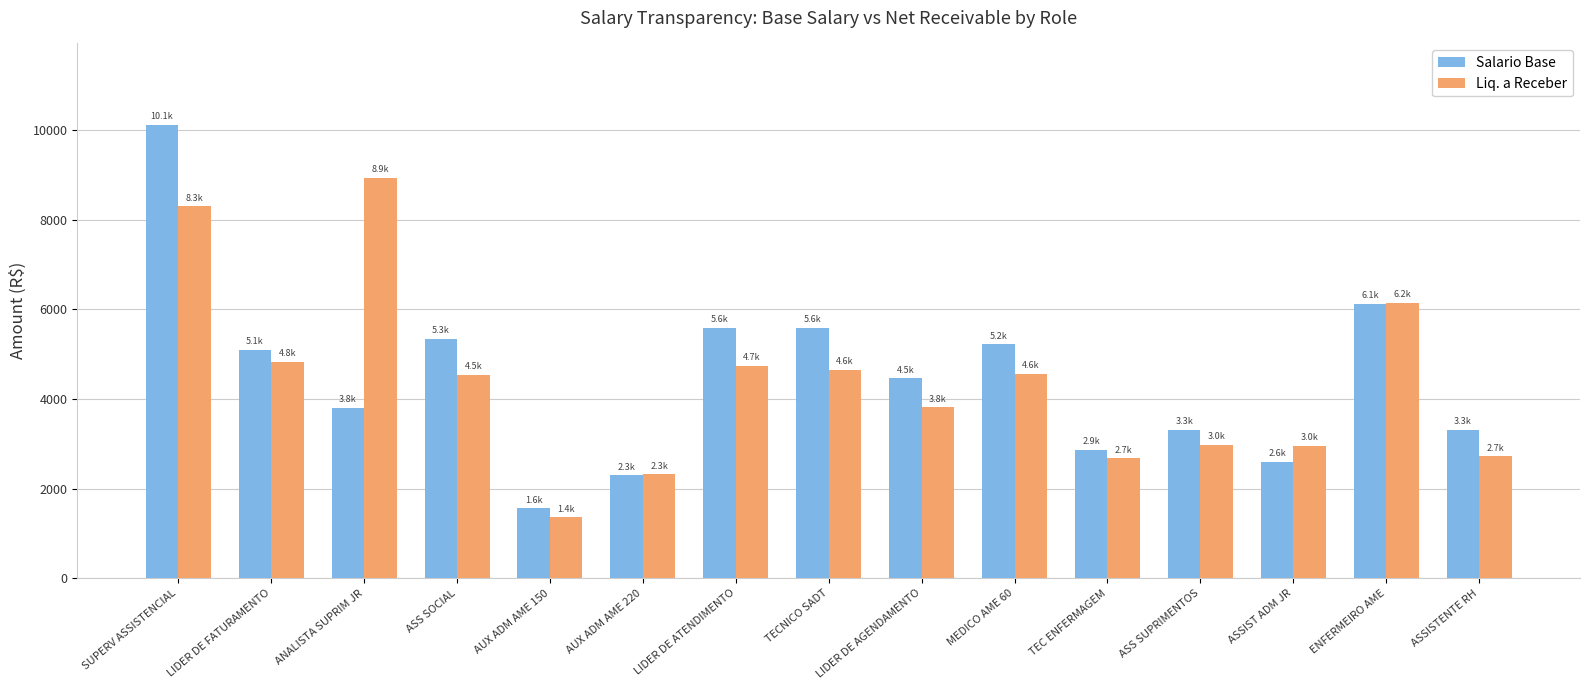

At TECNICO SADT, list the series in order from smallest to largest.

Liq. a Receber, Salario Base